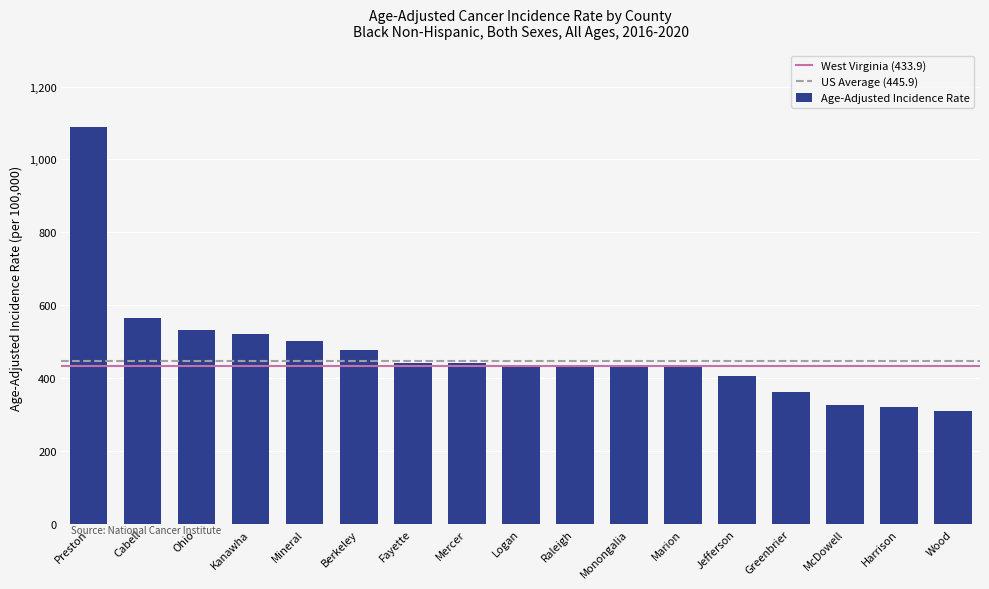

At which label is the value closest to 699?

Cabell